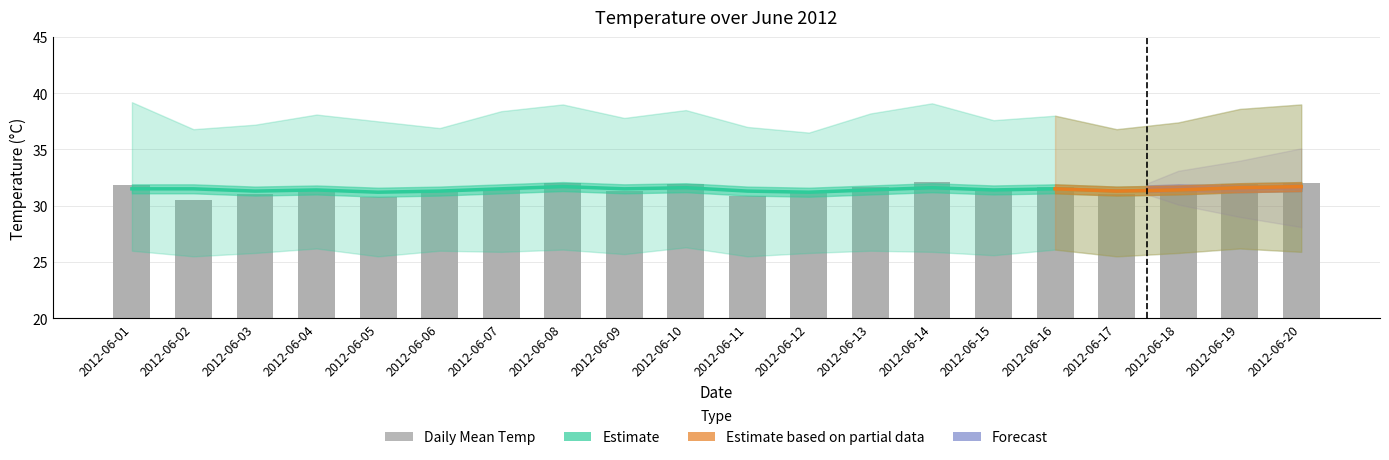

What is the smallest value displayed?

30.5